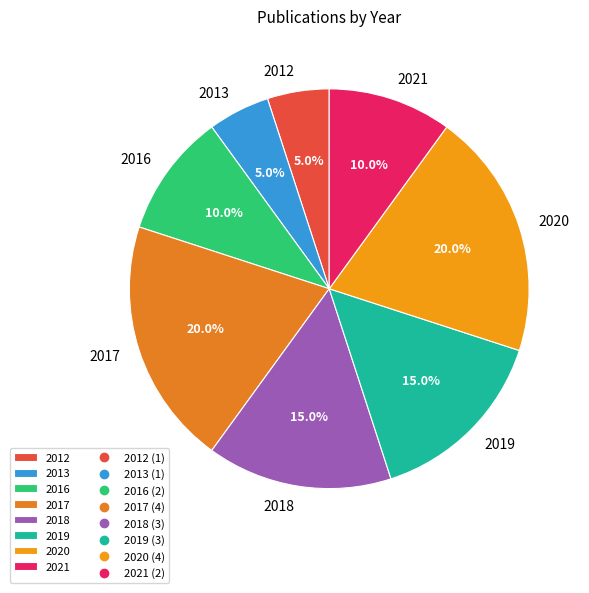

To the nearest percent, what is the difference between the largest and smallest slice percentages?

15%